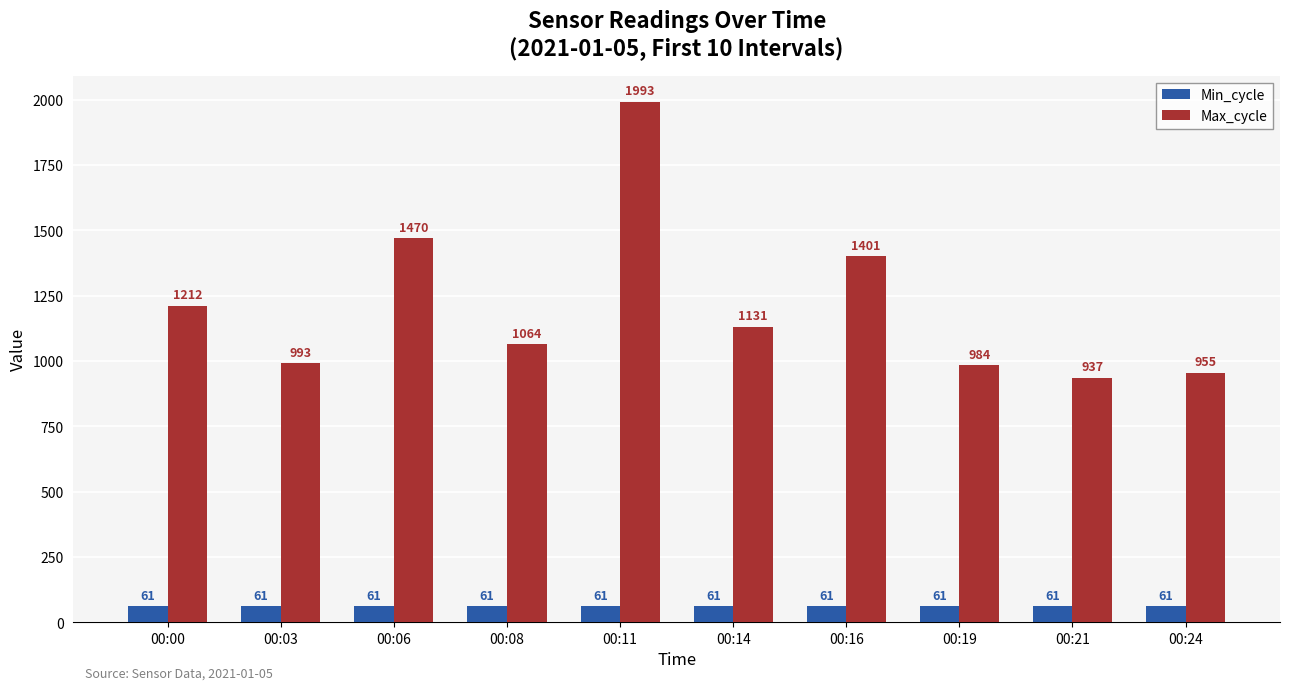

What is the minimum value shown in the chart?

61